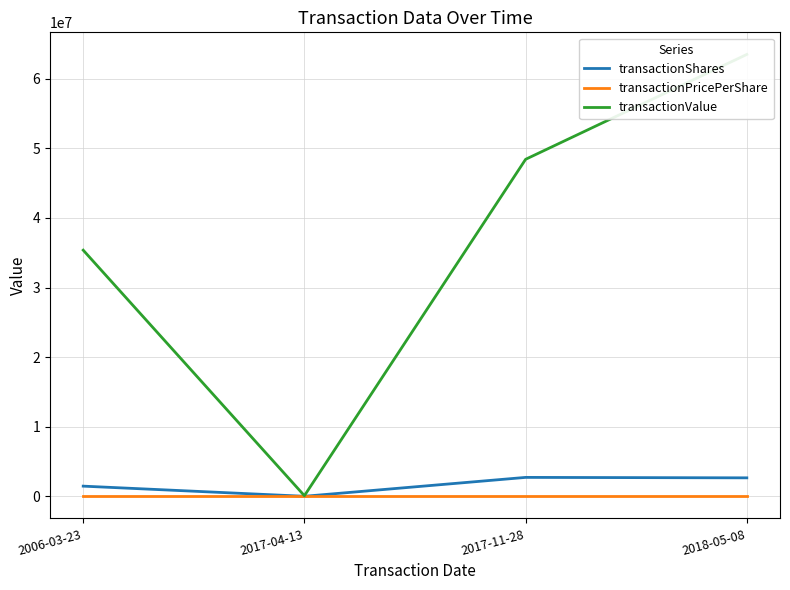

Read the transactionShares value at 2006-03-23.

1461423.0